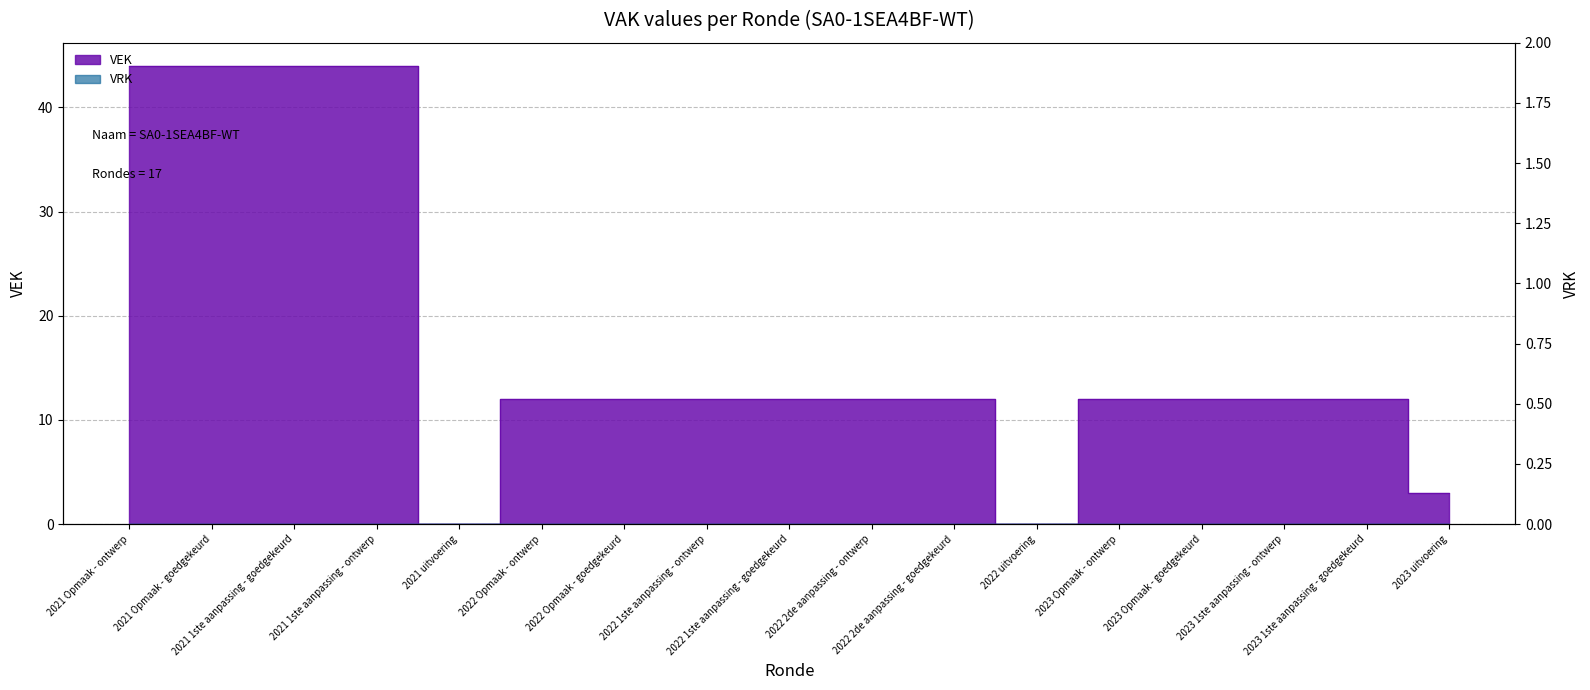

Which label corresponds to the largest value in the chart?

2021 Opmaak - ontwerp